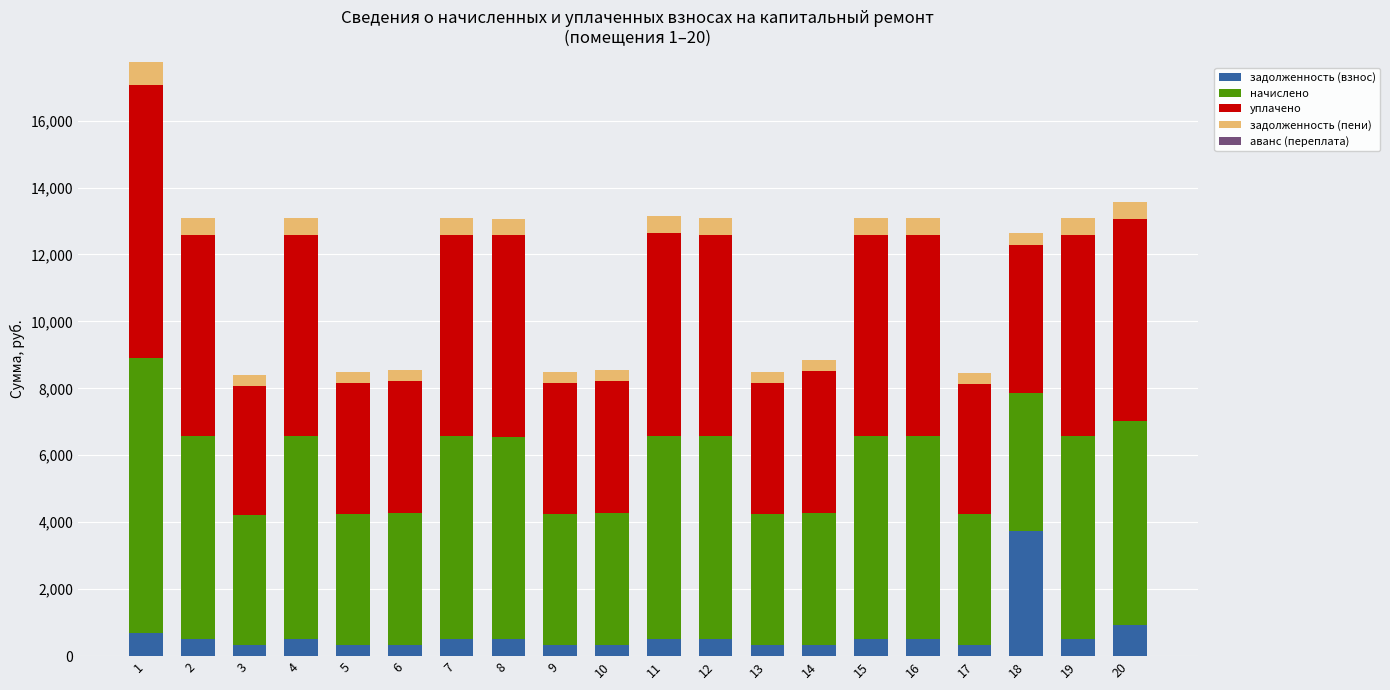

The value of задолженность (взнос) at 12 is 504.9. True or false?

True